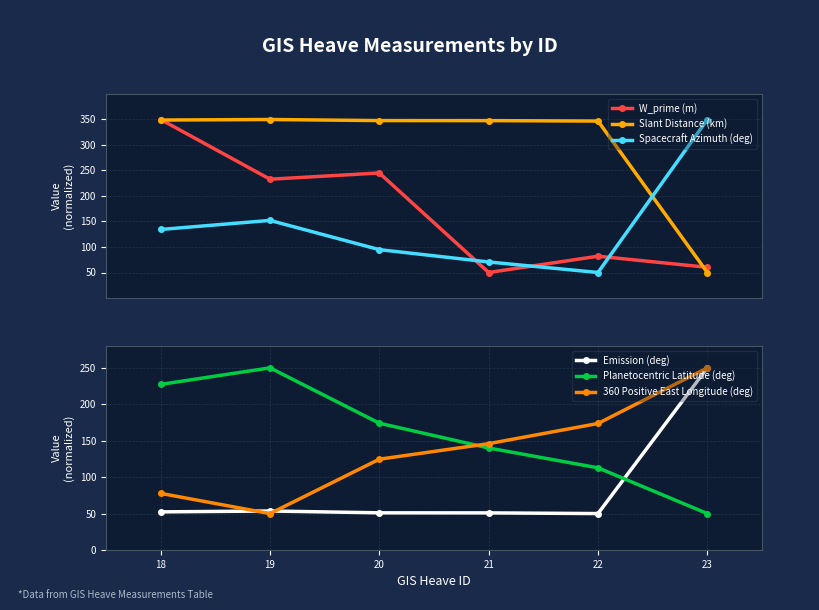

Count the number of categories in the chart.

6